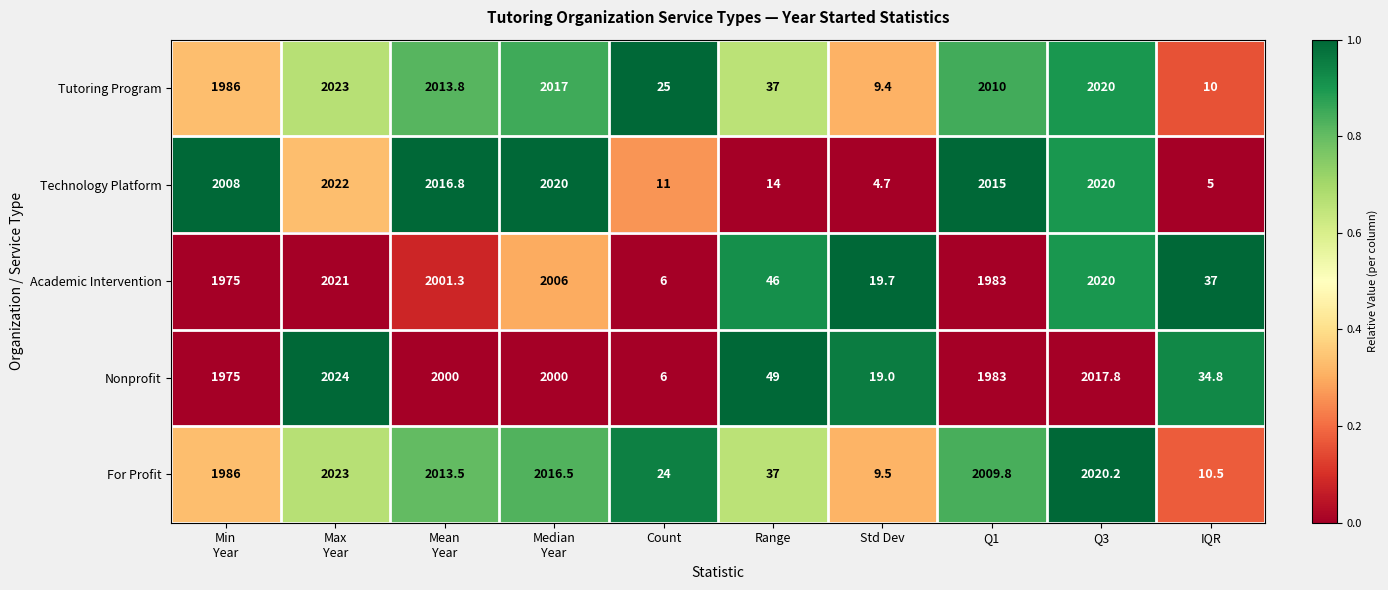

What is the difference between the For Profit values at Q3 and Count?

1996.2